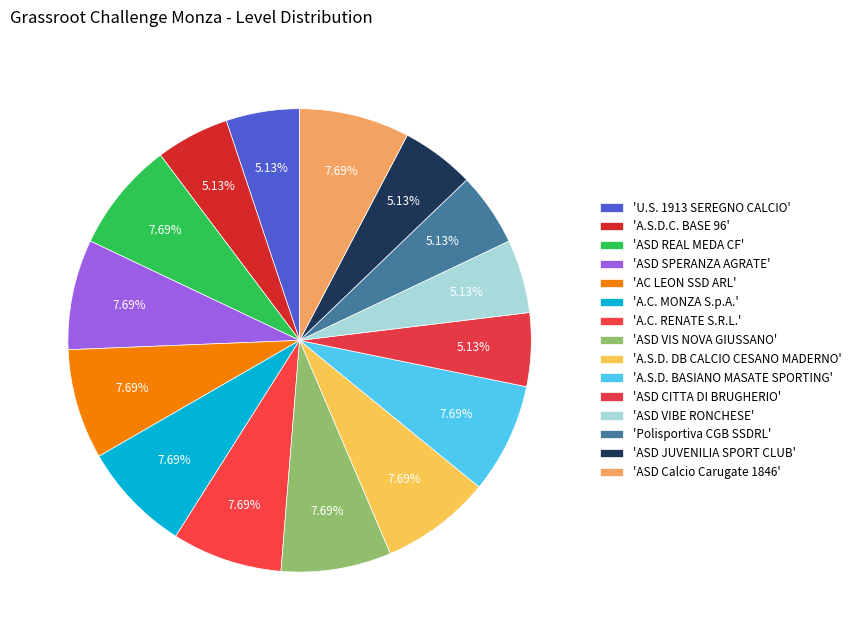

How many slices are in this pie chart?

15